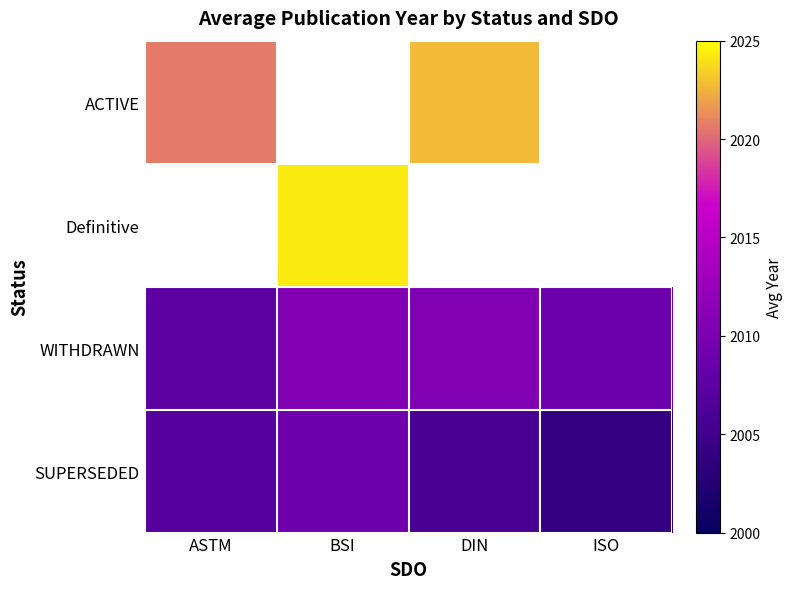

What is the difference between the second highest and minimum values in the SUPERSEDED series?

3.0